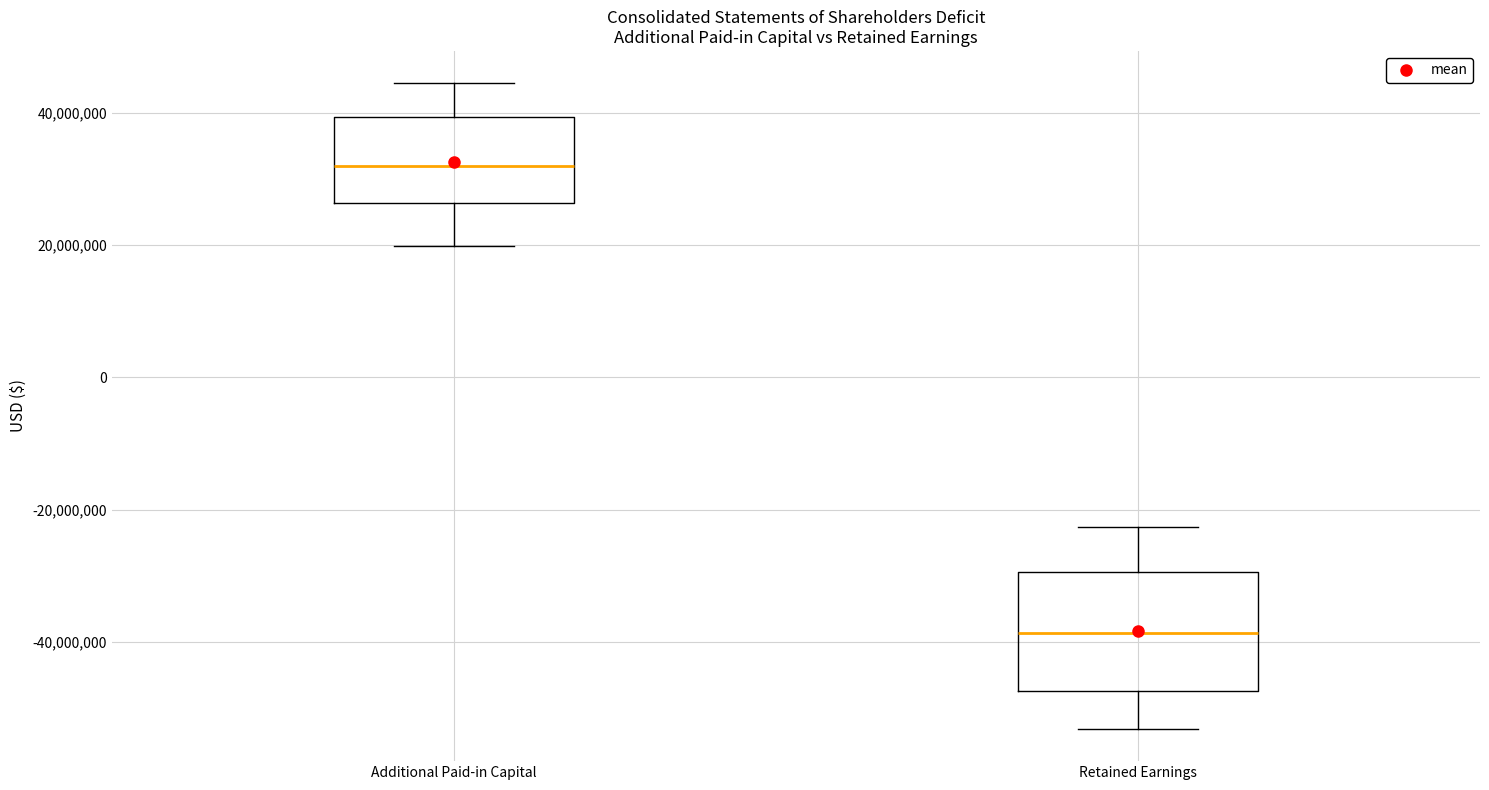

Reading left to right, transcribe this box plot: for each box, give where its median line is, the range the box spans, and where its two whiskers end, as read against the y-axis. The values are not printed on the chart, so give them approximately, as read against the axis.

Additional Paid-in Capital: median 32000000, box 26000000 to 40000000, whiskers 20000000 to 44000000
Retained Earnings: median -38000000, box -48000000 to -30000000, whiskers -54000000 to -22000000